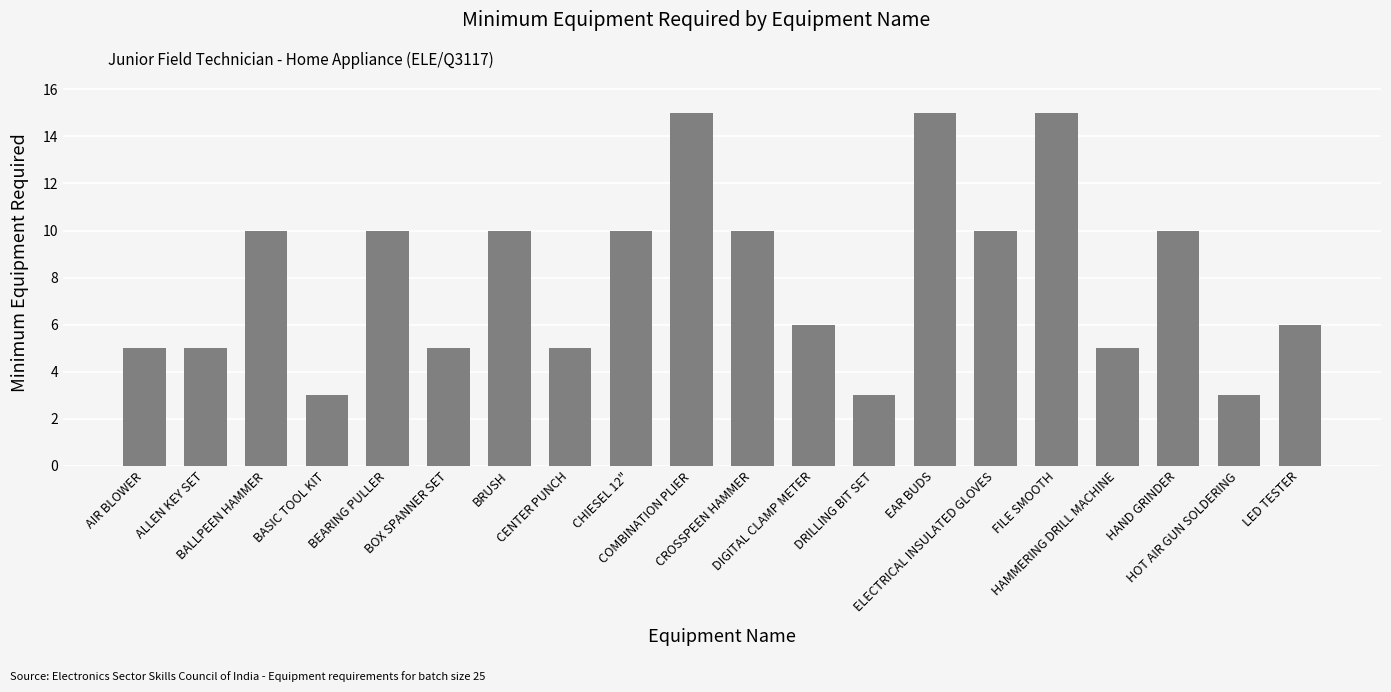

What is the sum of the values at DIGITAL CLAMP METER and BASIC TOOL KIT?

9